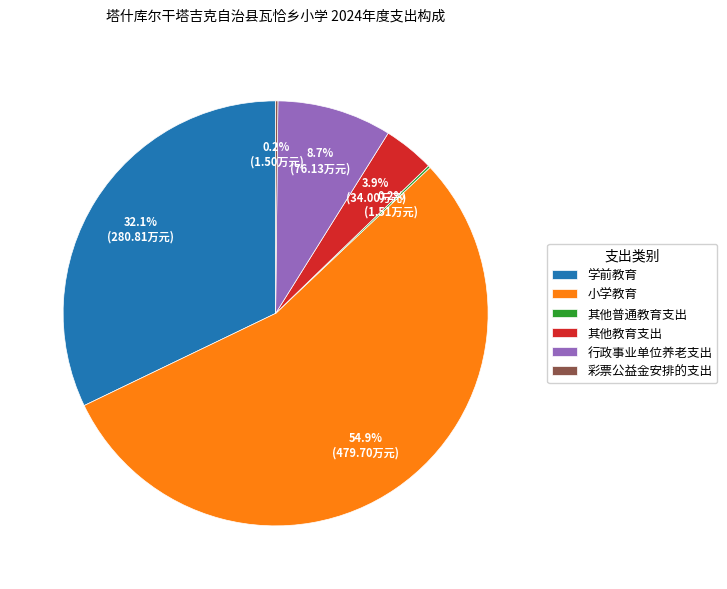

What is the largest slice in the pie chart?

小学教育